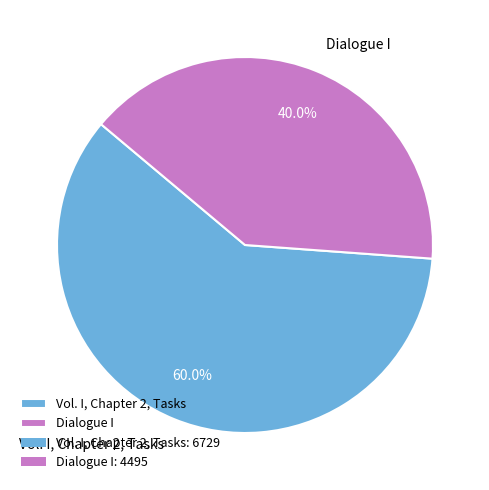

Between Dialogue I and Vol. I, Chapter 2, Tasks, which is larger?

Vol. I, Chapter 2, Tasks